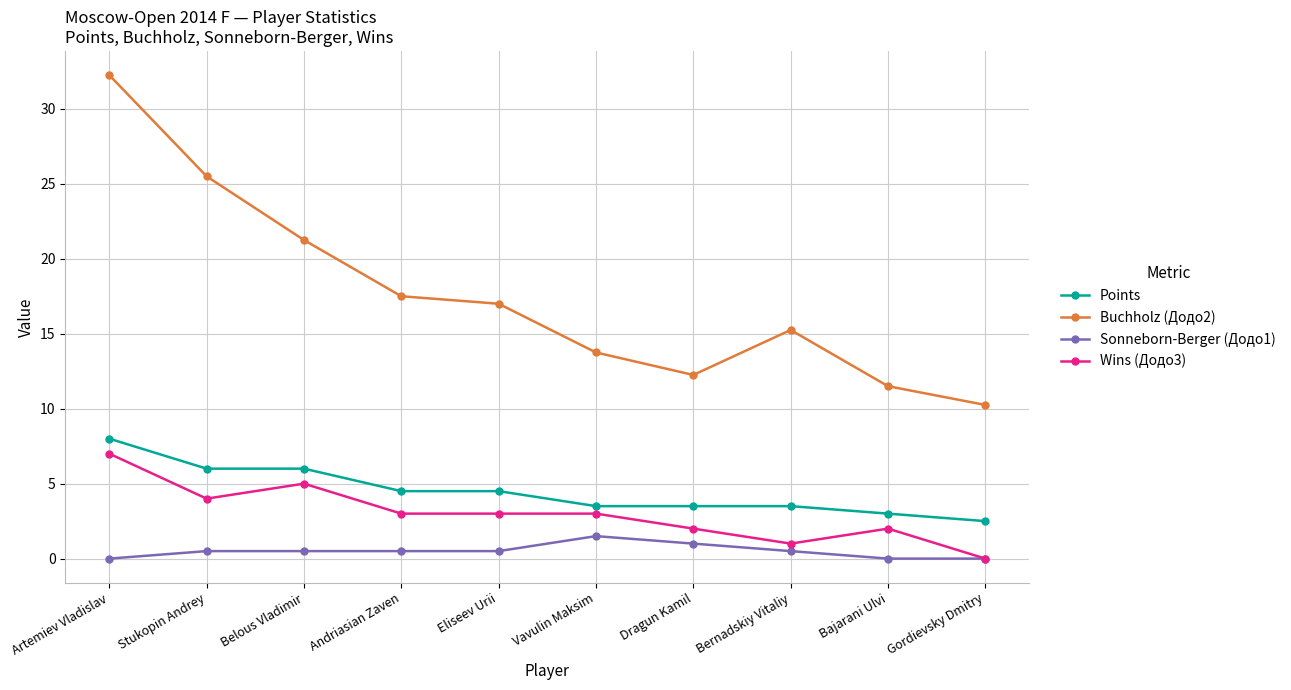

True or false: Buchholz (Додо2) has more than 2 points higher than both neighbors.

False